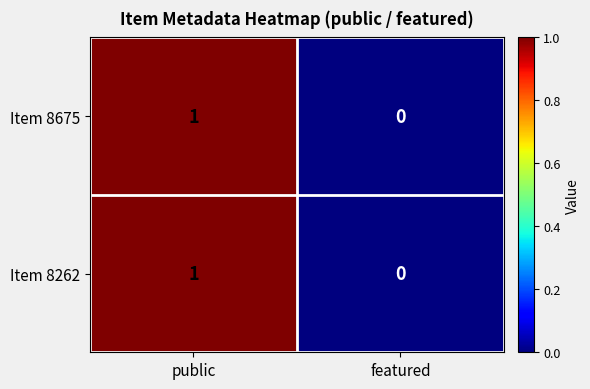

Where is Item 8262 nearest to the value 0?

featured